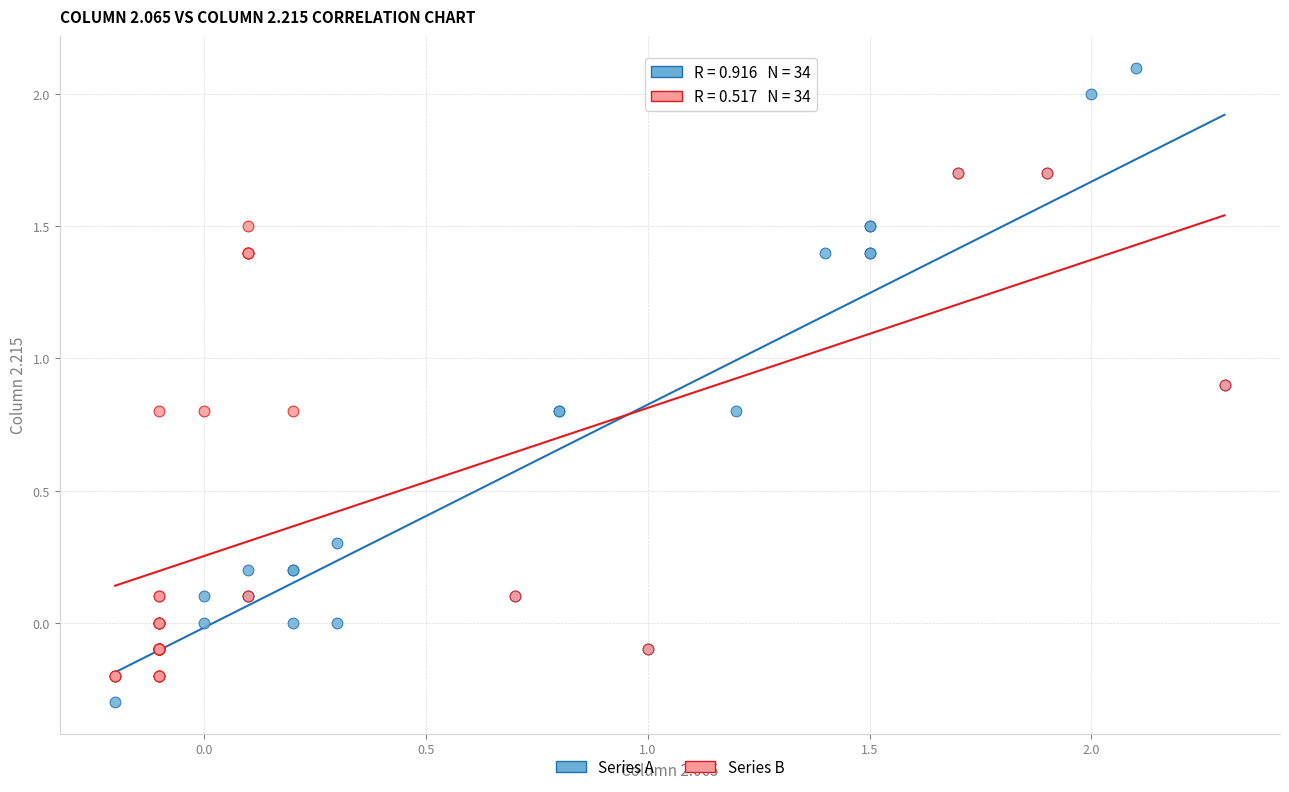

What are all the series names shown in the legend?

Series A, Series B